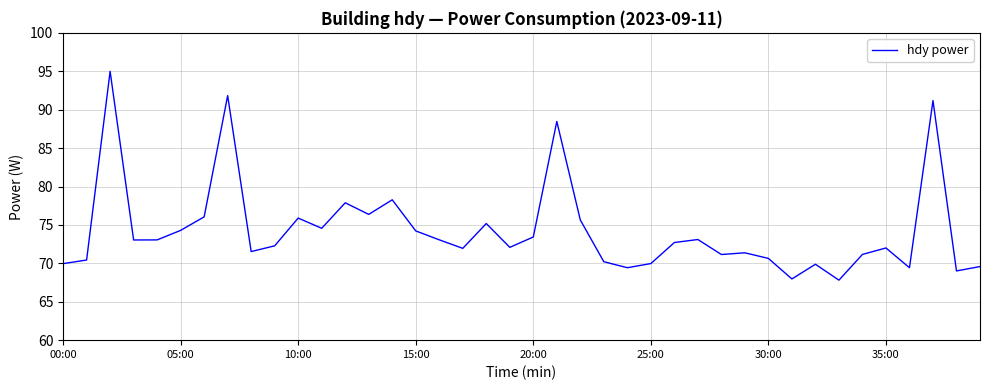

What is the maximum value shown in the chart?

95.0